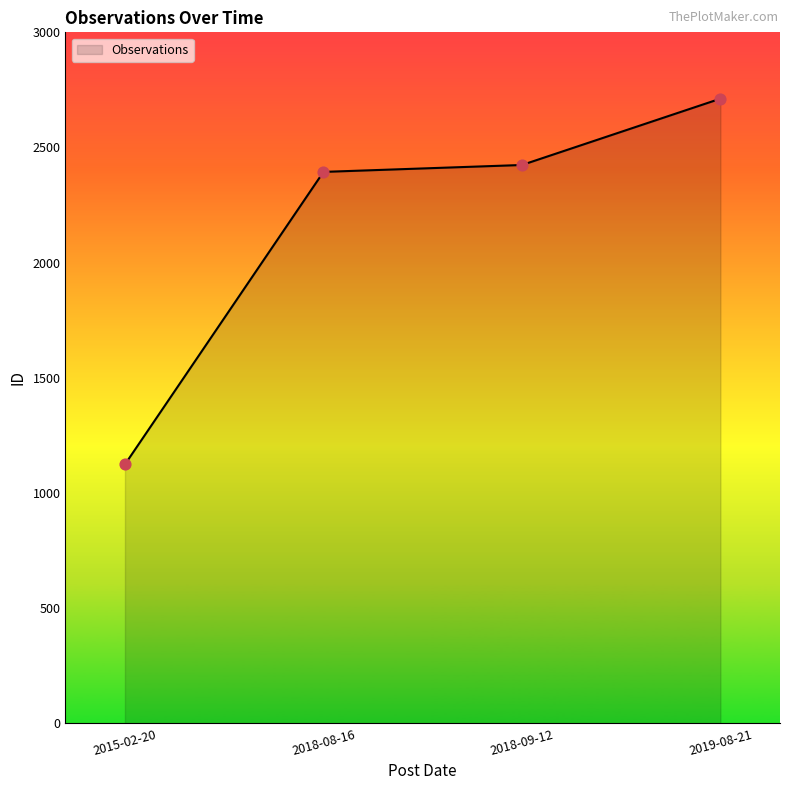

Approximately how many times larger is the value at 2019-08-21 compared to 2018-09-12?

1.1